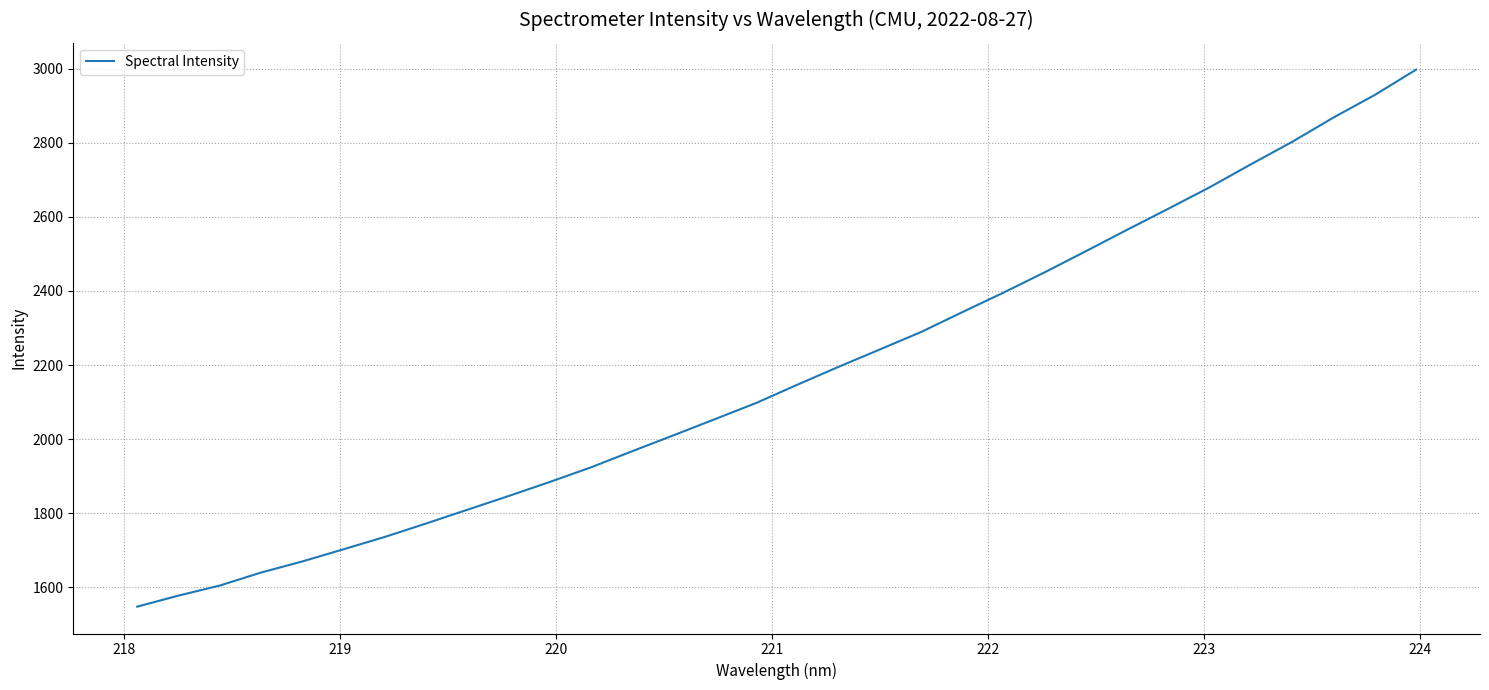

What is the maximum value shown in the chart?

2997.7